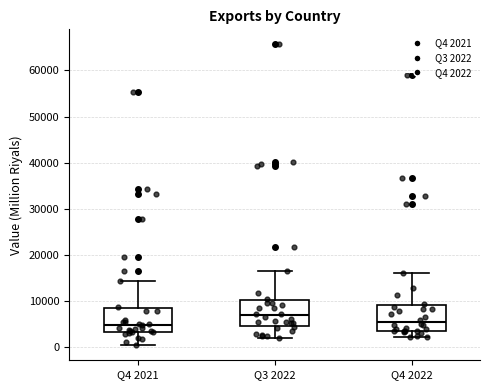

Reading left to right, read every box against the y-axis: the position of its median line, the range the box covers, and the ends of its whiskers. The values are not printed on the chart, so give them approximately, as read against the axis.

Q4 2021: median 5000, box 3000 to 8000, whiskers 0 to 14000
Q3 2022: median 7000, box 4000 to 10000, whiskers 2000 to 16000
Q4 2022: median 5000, box 3000 to 9000, whiskers 2000 to 16000